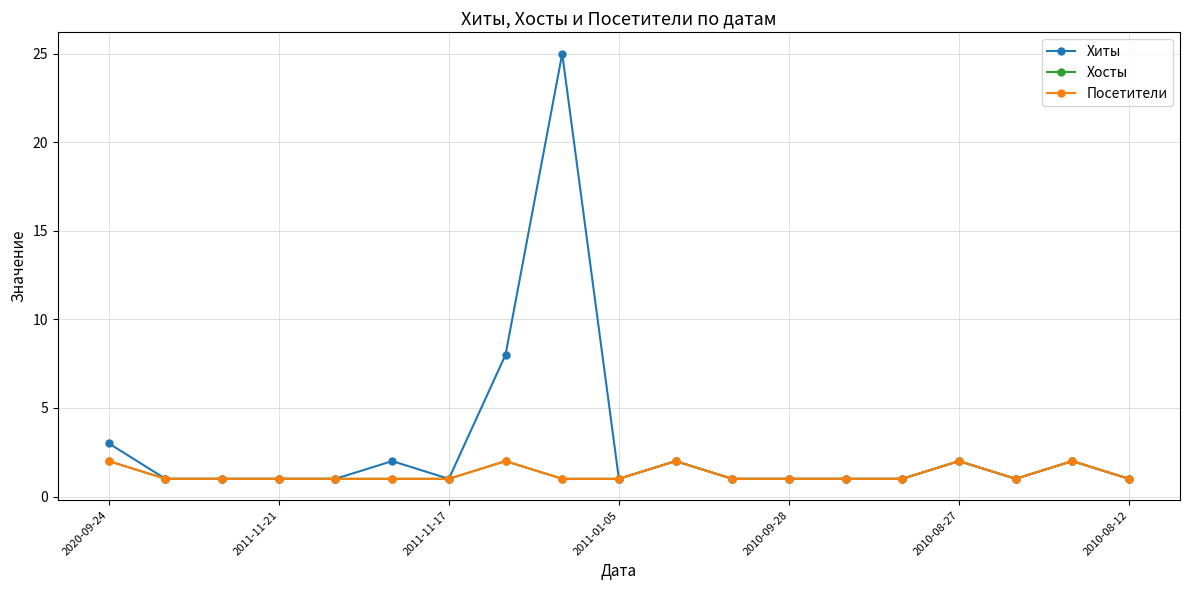

Does the chart have visible grid lines?

Yes